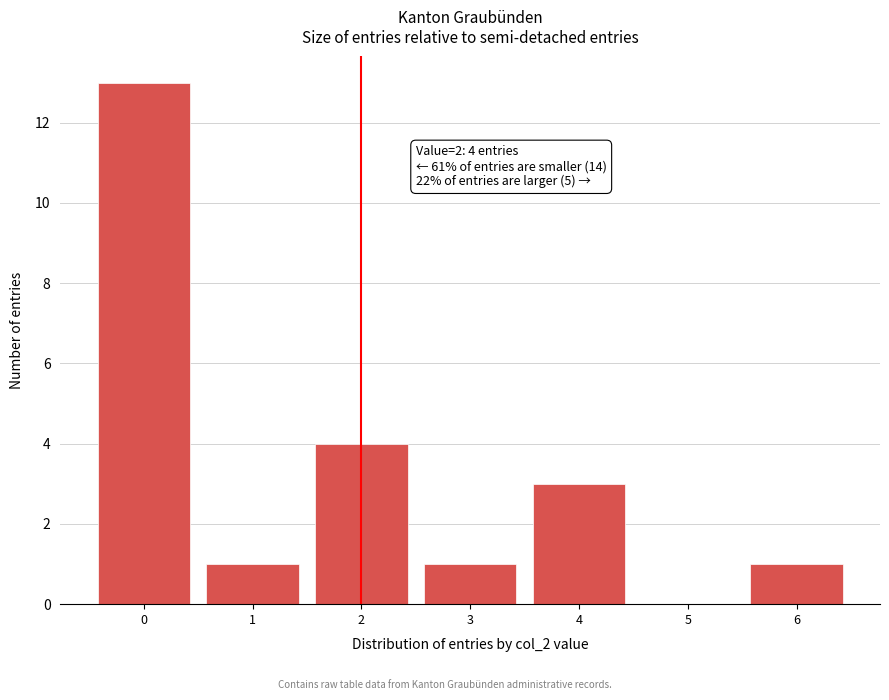

Reading left to right, list all the values displayed in this chart.

0=13	1=1	2=4	3=1	4=3	5=0	6=1